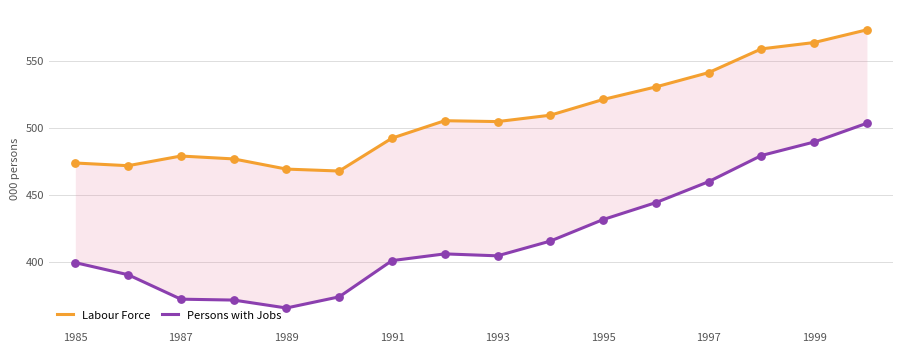

Is the value of Persons with Jobs at 1985 greater than the value of Labour Force at 1995?

No